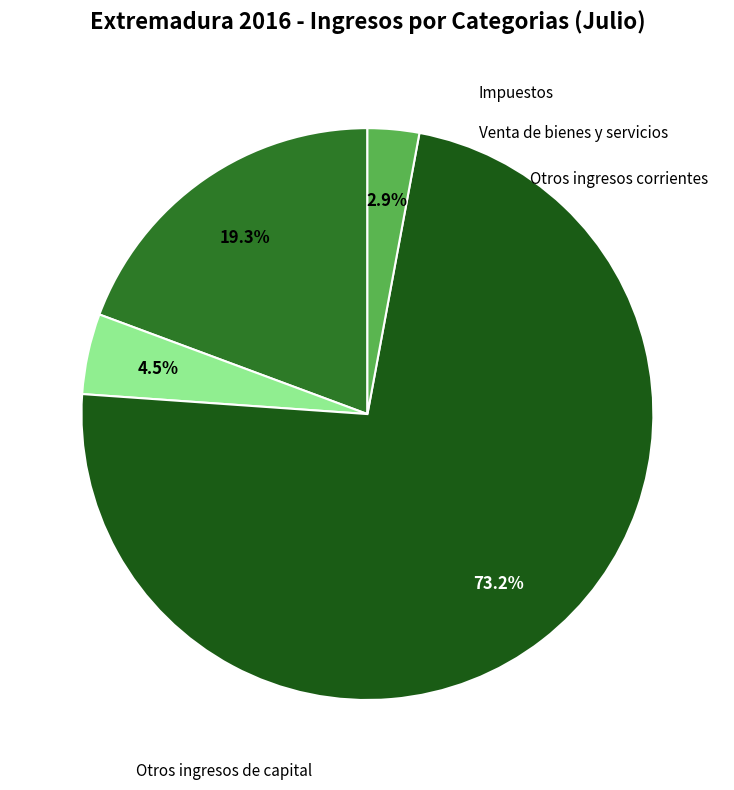

To the nearest percent, what is the average slice percentage?

25%